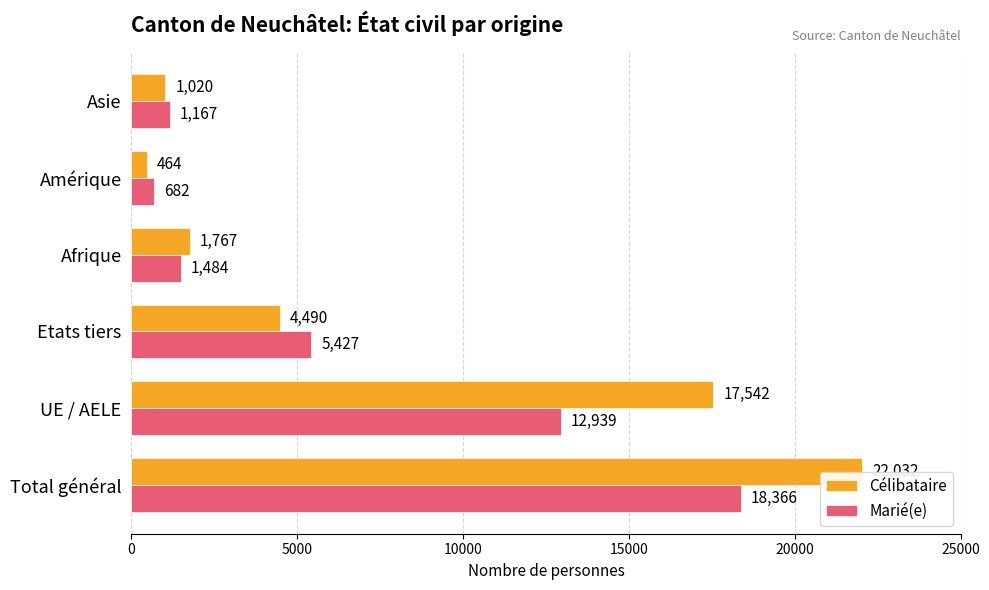

List the series in order of their overall mean, lowest first.

Marié(e), Célibataire